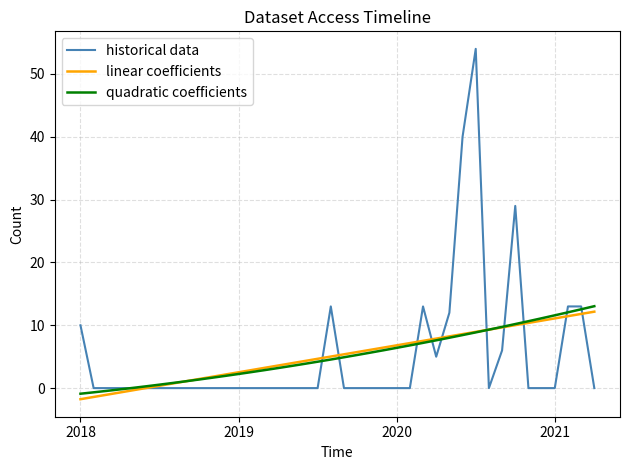

What is the smallest value displayed?

-1.8